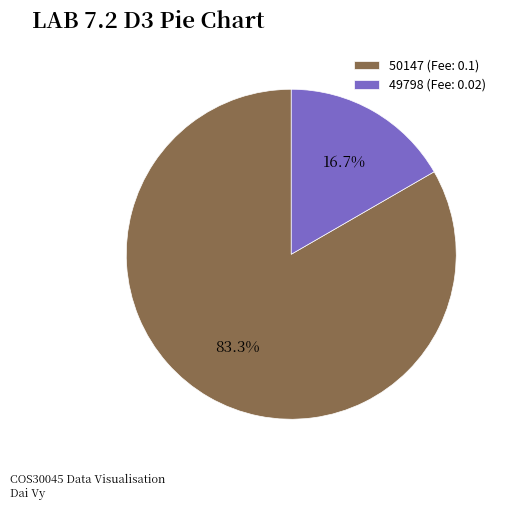

To the nearest percent, what is the difference between the largest and smallest slice percentages?

67%